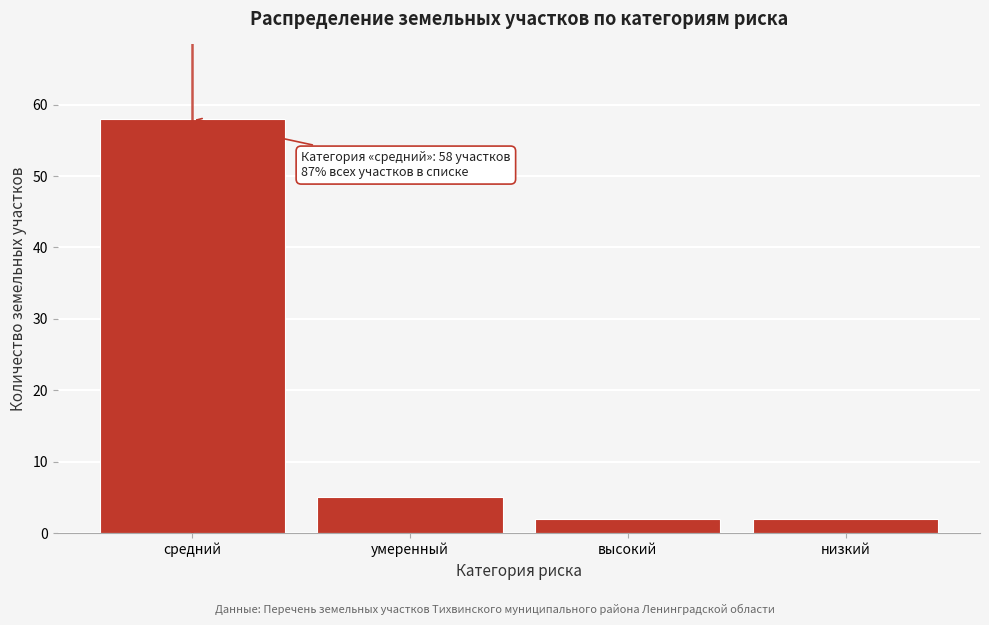

Reading right to left, transcribe all the data shown in this chart.

2	2	5	58